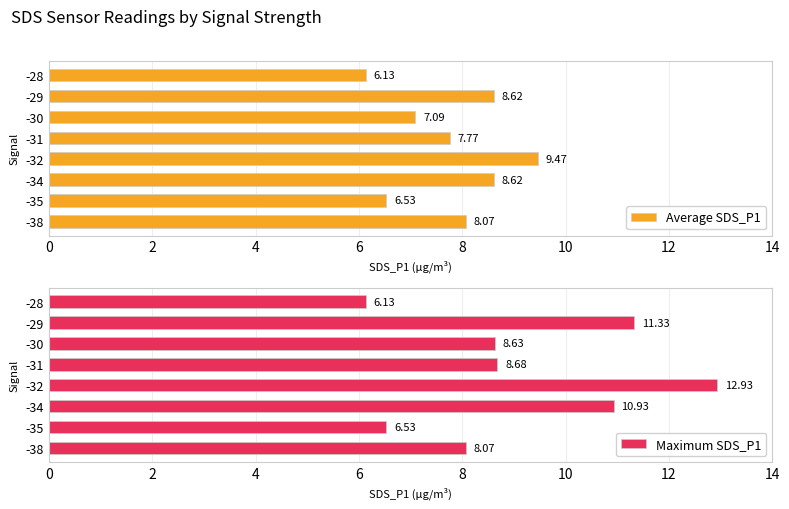

True or false: Average SDS_P1 has a value of 8.6 at -34.

True